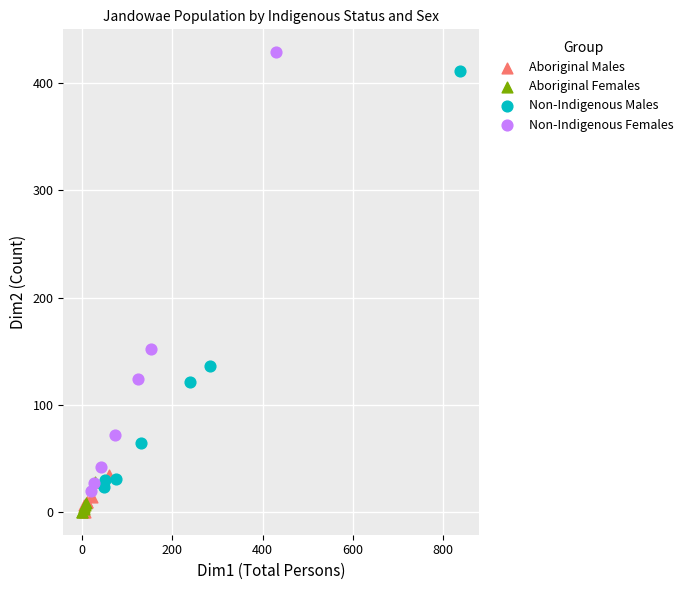

Which series has the widest spread of Y values?

Non-Indigenous Females